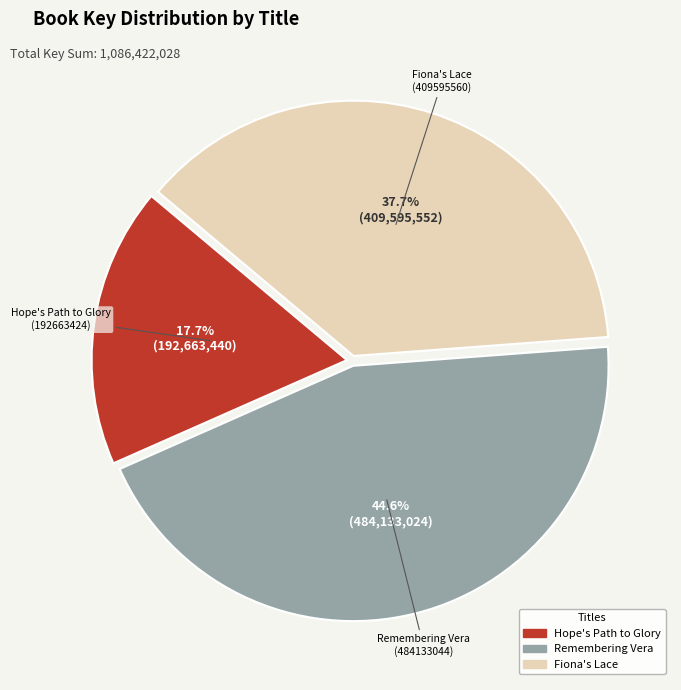

How many segments does this pie chart have?

3